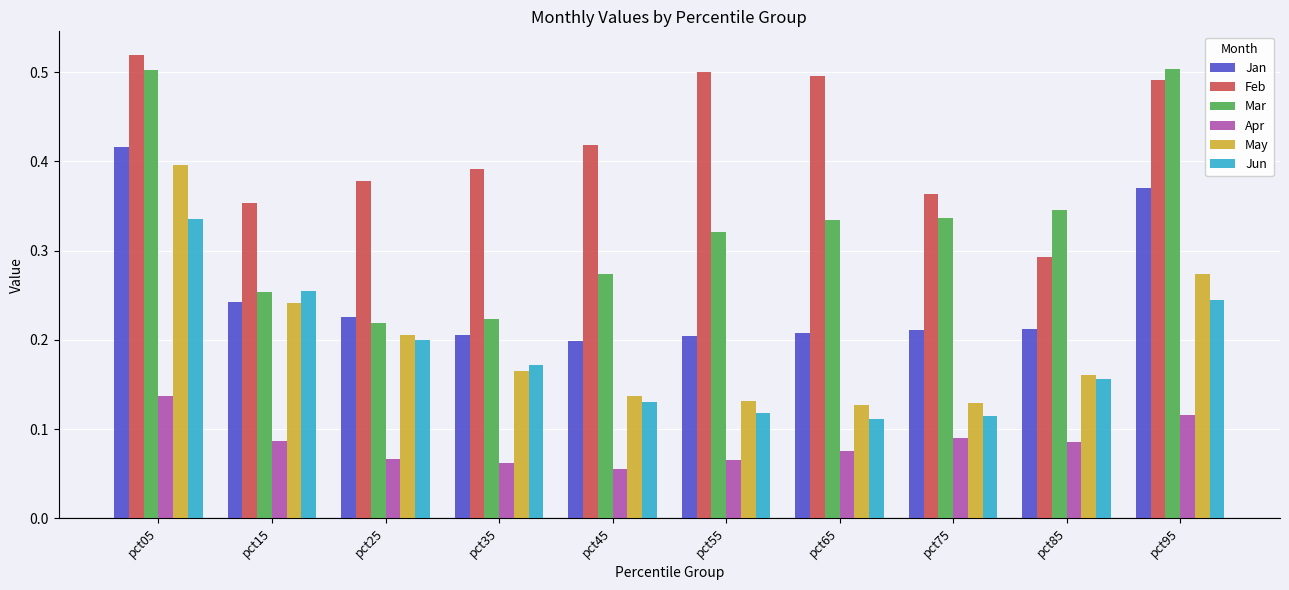

What is the sum of all Mar values?

3.3